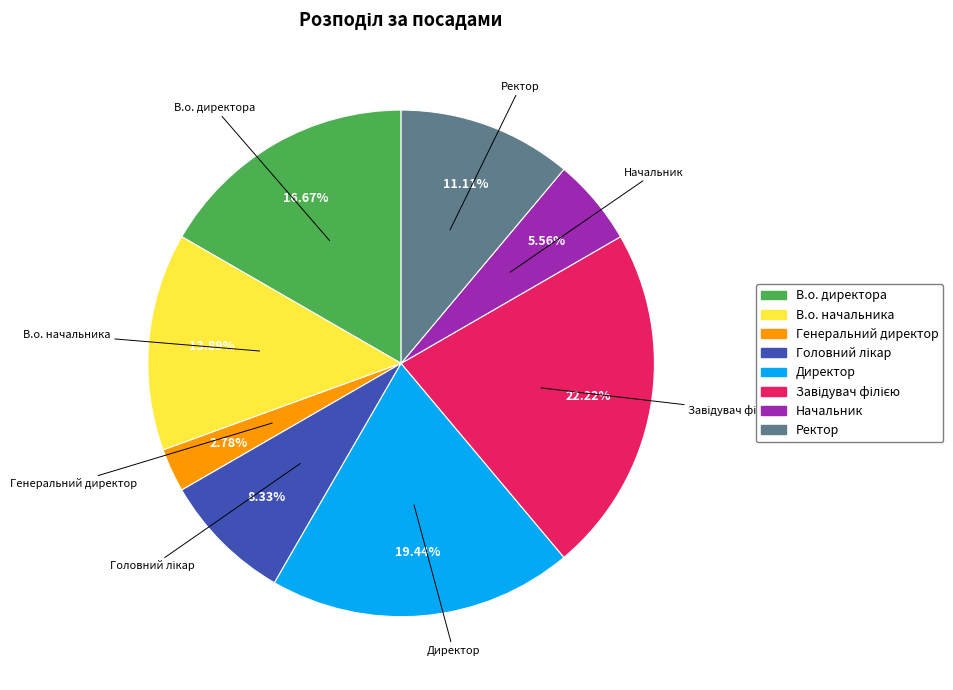

Approximately how many times larger is the value at Начальник compared to Генеральний директор?

2.0